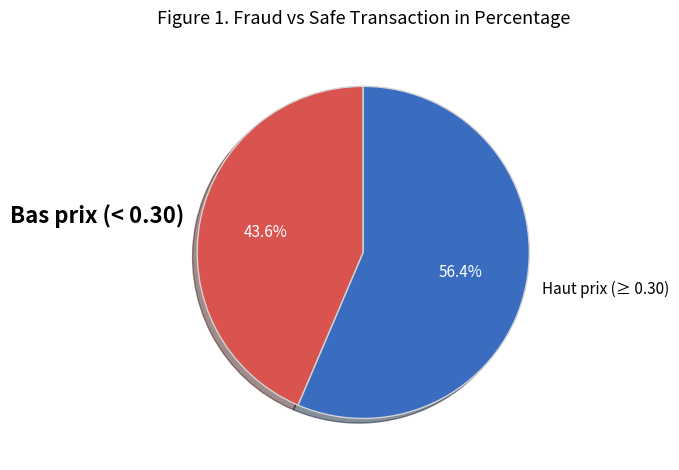

Count the number of slices in the pie.

2